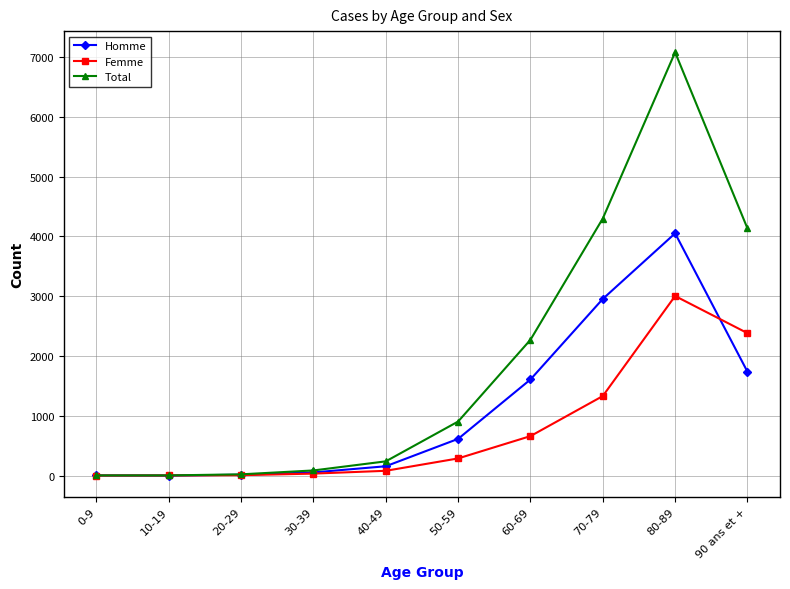

At which label is Total closest to 3541?

90 ans et +